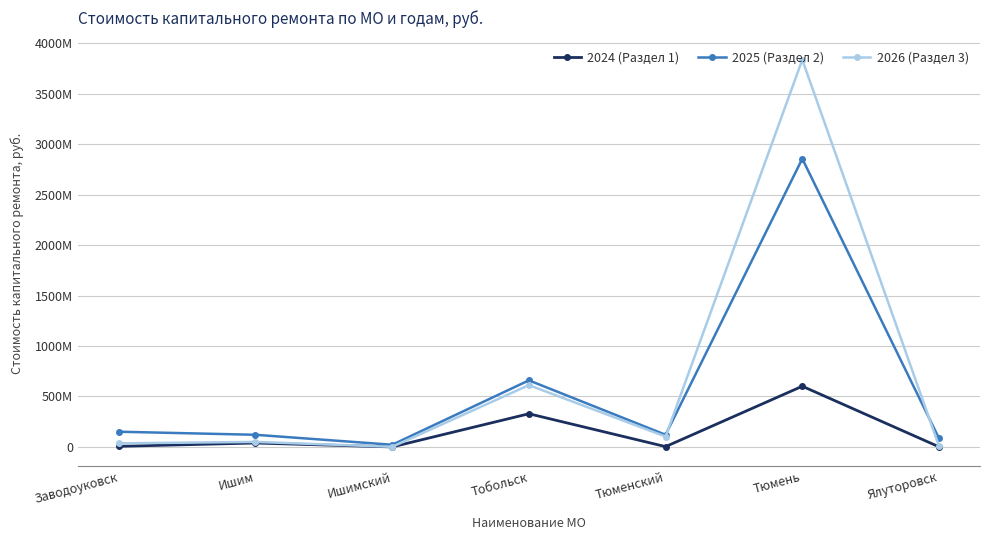

Between Заводоуковск and Тюменский, which series saw the biggest shift?

2026 (Раздел 3)